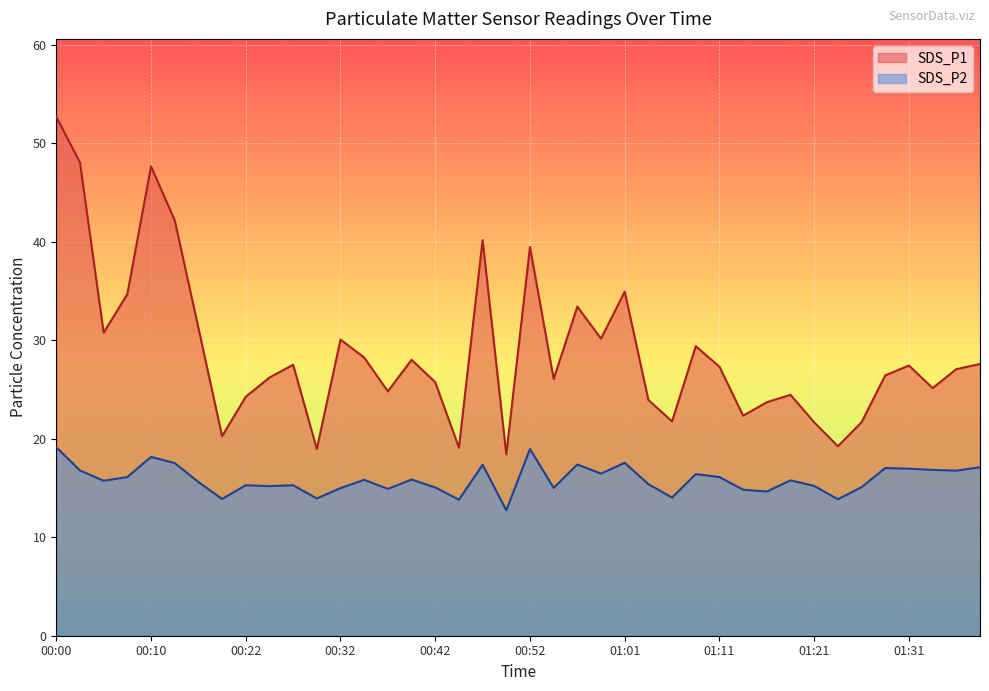

How many data points does each series have?

40